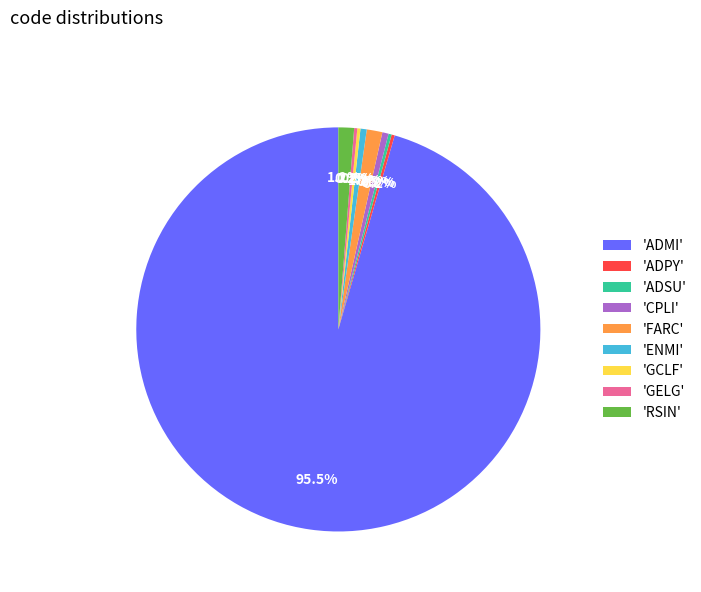

Does any single category account for the majority?

Yes